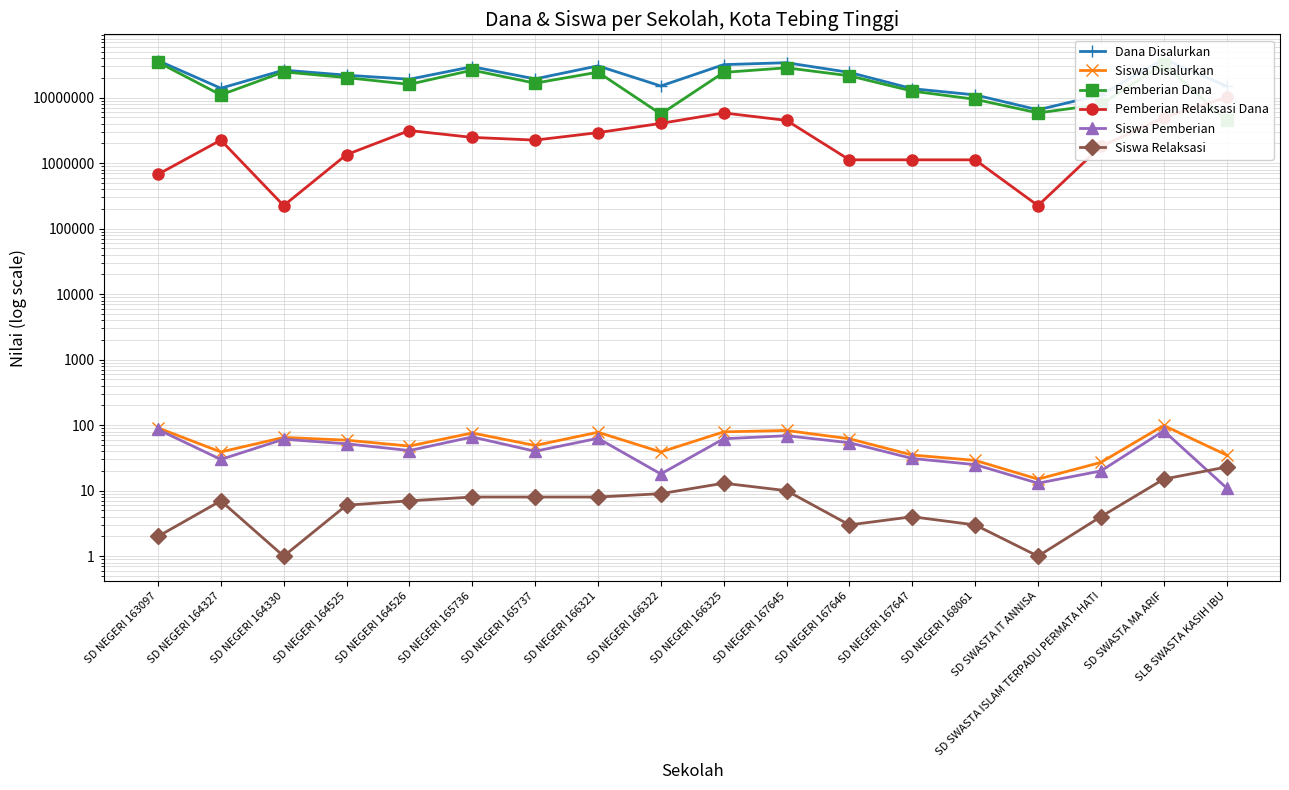

Reading left to right, extract all data points from this chart.

Dana Disalurkan: SD NEGERI 163097=36900000	SD NEGERI 164327=13950000	SD NEGERI 164330=26325000	SD NEGERI 164525=22050000	SD NEGERI 164526=19125000	SD NEGERI 165736=29700000	SD NEGERI 165737=19350000	SD NEGERI 166321=30600000	SD NEGERI 166322=15075000	SD NEGERI 166325=31950000	SD NEGERI 167645=34200000	SD NEGERI 167646=24300000	SD NEGERI 167647=13725000	SD NEGERI 168061=11025000	SD SWASTA IT ANNISA=6525000	SD SWASTA ISLAM TERPADU PERMATA HATI=11025000	SD SWASTA MA ARIF=38700000	SLB SWASTA KASIH IBU=15075000
Siswa Disalurkan: SD NEGERI 163097=91	SD NEGERI 164327=39	SD NEGERI 164330=65	SD NEGERI 164525=59	SD NEGERI 164526=48	SD NEGERI 165736=76	SD NEGERI 165737=49	SD NEGERI 166321=78	SD NEGERI 166322=39	SD NEGERI 166325=79	SD NEGERI 167645=83	SD NEGERI 167646=62	SD NEGERI 167647=35	SD NEGERI 168061=29	SD SWASTA IT ANNISA=15	SD SWASTA ISLAM TERPADU PERMATA HATI=27	SD SWASTA MA ARIF=99	SLB SWASTA KASIH IBU=35
Pemberian Dana: SD NEGERI 163097=34875000	SD NEGERI 164327=11025000	SD NEGERI 164330=24750000	SD NEGERI 164525=20250000	SD NEGERI 164526=15975000	SD NEGERI 165736=26325000	SD NEGERI 165737=16650000	SD NEGERI 166321=24525000	SD NEGERI 166322=5625000	SD NEGERI 166325=24300000	SD NEGERI 167645=28575000	SD NEGERI 167646=21600000	SD NEGERI 167647=12600000	SD NEGERI 168061=9450000	SD SWASTA IT ANNISA=5850000	SD SWASTA ISLAM TERPADU PERMATA HATI=7875000	SD SWASTA MA ARIF=32850000	SLB SWASTA KASIH IBU=4500000
Pemberian Relaksasi Dana: SD NEGERI 163097=675000	SD NEGERI 164327=2250000	SD NEGERI 164330=225000	SD NEGERI 164525=1350000	SD NEGERI 164526=3150000	SD NEGERI 165736=2475000	SD NEGERI 165737=2250000	SD NEGERI 166321=2925000	SD NEGERI 166322=4050000	SD NEGERI 166325=5850000	SD NEGERI 167645=4500000	SD NEGERI 167646=1125000	SD NEGERI 167647=1125000	SD NEGERI 168061=1125000	SD SWASTA IT ANNISA=225000	SD SWASTA ISLAM TERPADU PERMATA HATI=1800000	SD SWASTA MA ARIF=4950000	SLB SWASTA KASIH IBU=10125000
Siswa Pemberian: SD NEGERI 163097=86	SD NEGERI 164327=30	SD NEGERI 164330=61	SD NEGERI 164525=52	SD NEGERI 164526=41	SD NEGERI 165736=66	SD NEGERI 165737=40	SD NEGERI 166321=63	SD NEGERI 166322=18	SD NEGERI 166325=62	SD NEGERI 167645=69	SD NEGERI 167646=54	SD NEGERI 167647=31	SD NEGERI 168061=25	SD SWASTA IT ANNISA=13	SD SWASTA ISLAM TERPADU PERMATA HATI=20	SD SWASTA MA ARIF=82	SLB SWASTA KASIH IBU=11
Siswa Relaksasi: SD NEGERI 163097=2	SD NEGERI 164327=7	SD NEGERI 164330=1	SD NEGERI 164525=6	SD NEGERI 164526=7	SD NEGERI 165736=8	SD NEGERI 165737=8	SD NEGERI 166321=8	SD NEGERI 166322=9	SD NEGERI 166325=13	SD NEGERI 167645=10	SD NEGERI 167646=3	SD NEGERI 167647=4	SD NEGERI 168061=3	SD SWASTA IT ANNISA=1	SD SWASTA ISLAM TERPADU PERMATA HATI=4	SD SWASTA MA ARIF=15	SLB SWASTA KASIH IBU=23